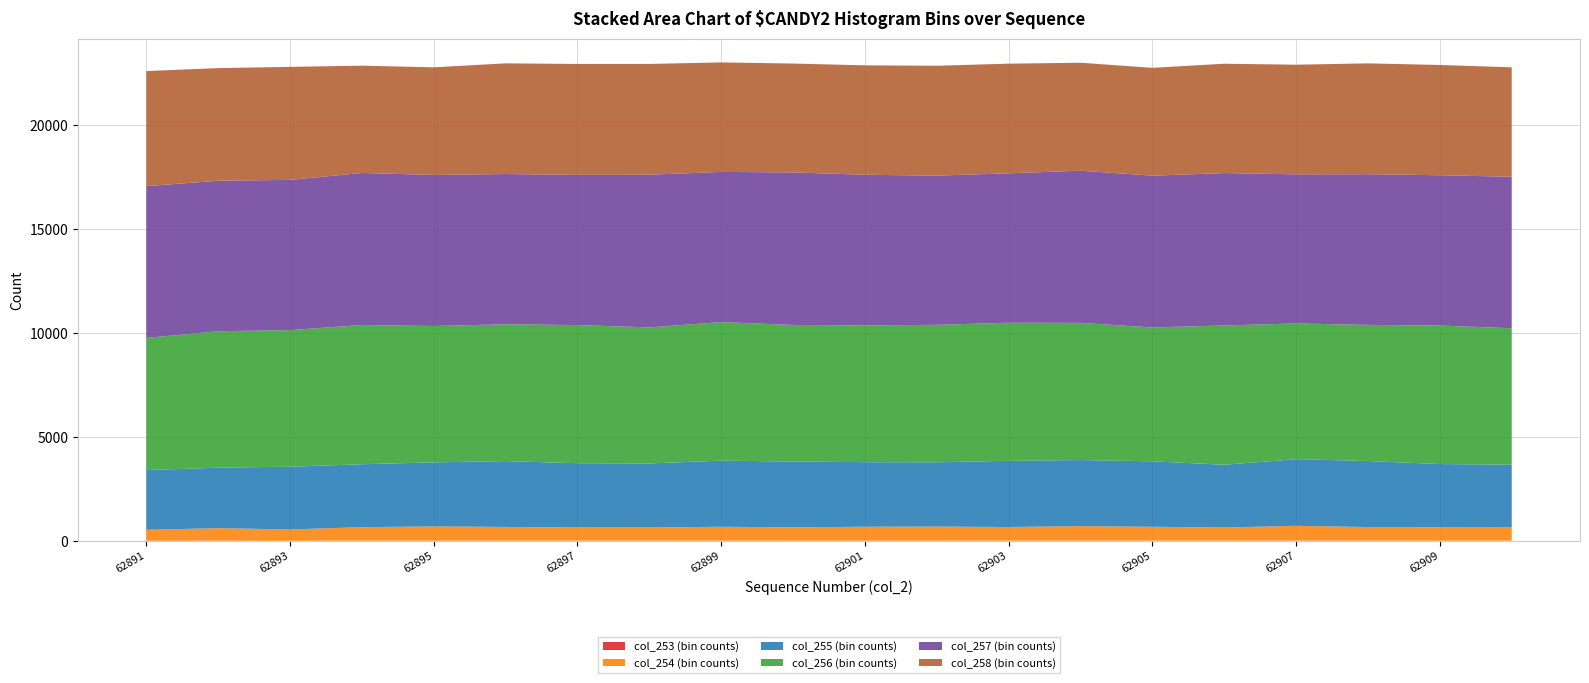

Reading left to right, extract all data points from this chart.

col_253: 62891=1	62892=1	62893=0	62894=2	62895=2	62896=2	62897=5	62898=3	62899=2	62900=1	62901=1	62902=1	62903=3	62904=5	62905=5	62906=4	62907=8	62908=6	62909=1	62910=5
col_254: 62891=527	62892=605	62893=543	62894=653	62895=689	62896=663	62897=636	62898=637	62899=671	62900=646	62901=674	62902=682	62903=658	62904=698	62905=668	62906=636	62907=710	62908=653	62909=656	62910=658
col_255: 62891=2873	62892=2912	62893=3020	62894=3028	62895=3081	62896=3169	62897=3091	62898=3081	62899=3183	62900=3165	62901=3108	62902=3091	62903=3186	62904=3181	62905=3150	62906=3018	62907=3208	62908=3179	62909=3035	62910=3000
col_256: 62891=6359	62892=6567	62893=6575	62894=6700	62895=6563	62896=6584	62897=6649	62898=6548	62899=6667	62900=6575	62901=6582	62902=6618	62903=6646	62904=6603	62905=6442	62906=6704	62907=6532	62908=6551	62909=6665	62910=6565
col_257: 62891=7306	62892=7242	62893=7230	62894=7318	62895=7271	62896=7231	62897=7229	62898=7347	62899=7229	62900=7340	62901=7250	62902=7181	62903=7190	62904=7324	62905=7305	62906=7334	62907=7177	62908=7252	62909=7235	62910=7292
col_258: 62891=5539	62892=5421	62893=5439	62894=5164	62895=5179	62896=5327	62897=5337	62898=5332	62899=5269	62900=5240	62901=5265	62902=5288	62903=5278	62904=5195	62905=5190	62906=5262	62907=5276	62908=5335	62909=5306	62910=5265